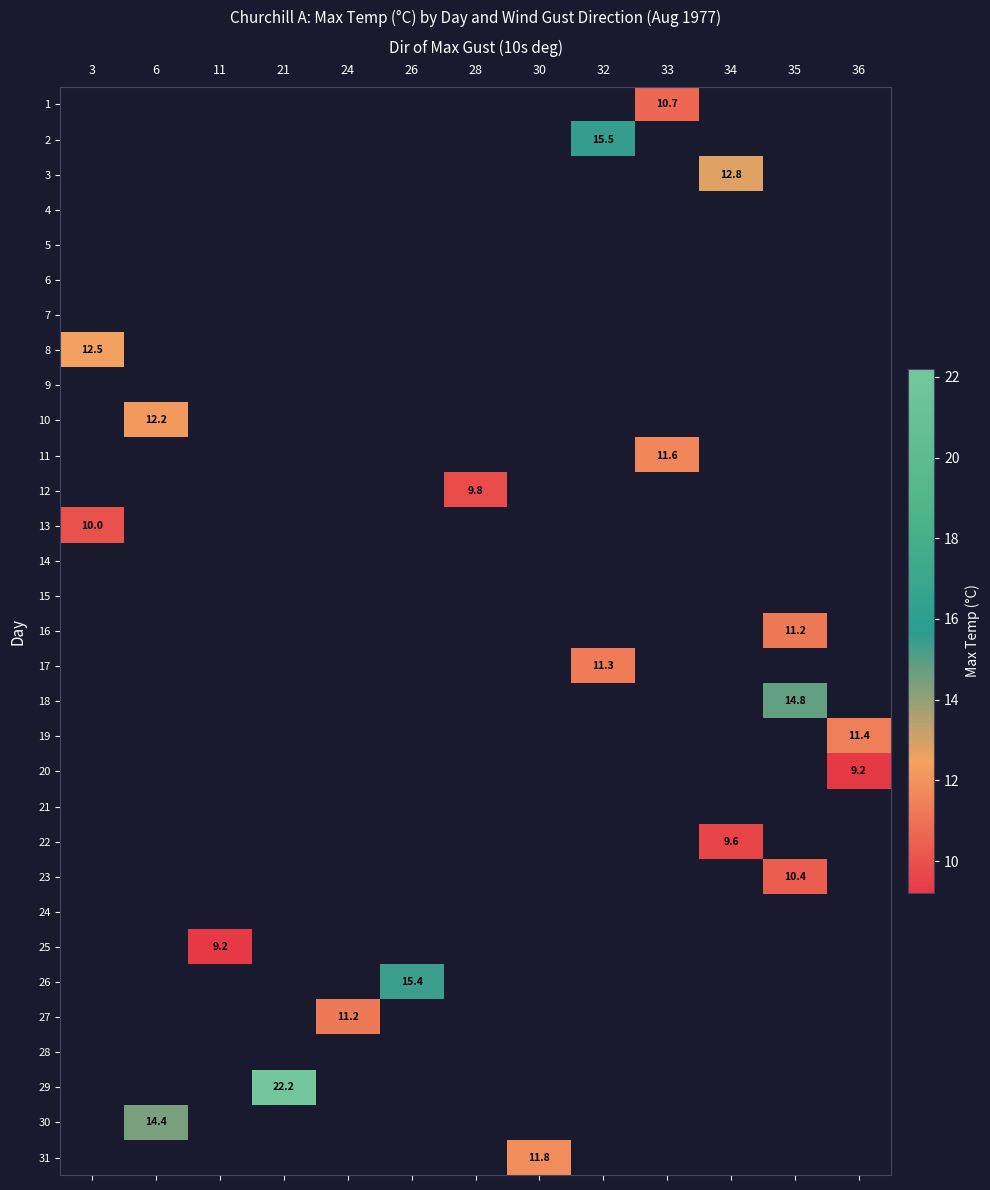

Count the number of categories in the chart.

13